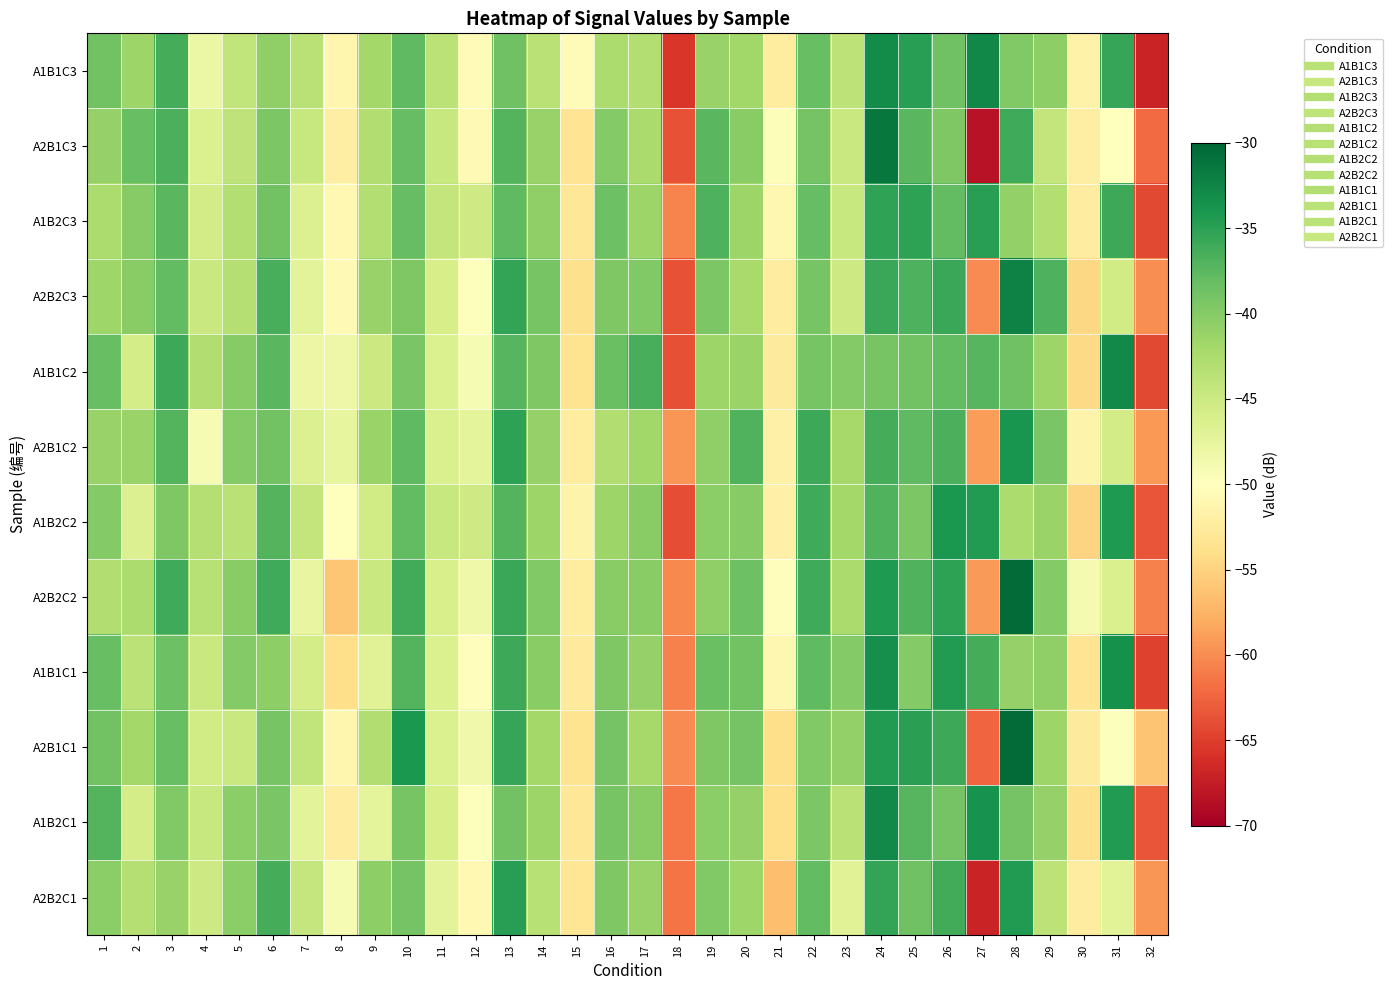

Count the number of data series in this chart.

12